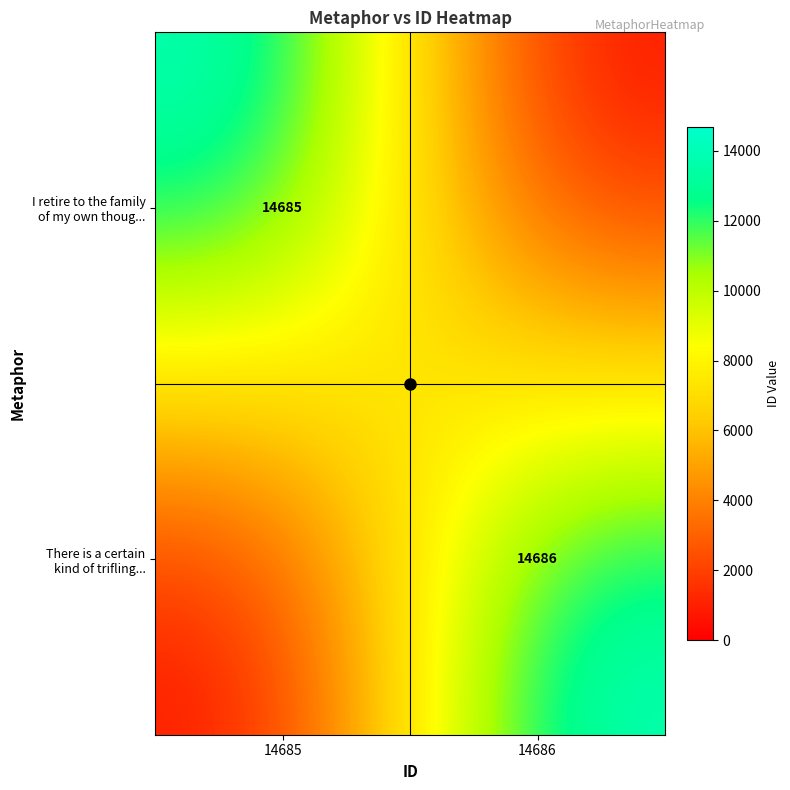

What is the average value of the There is a certain kind of trifling... series?

7343